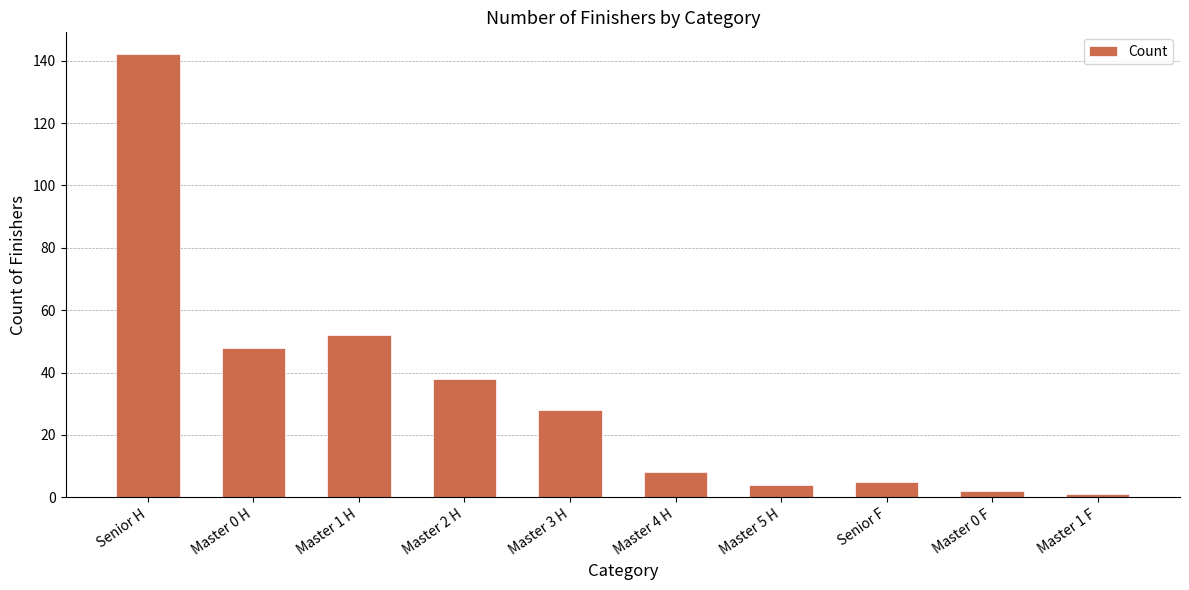

Where is the data nearest to the value 71?

Master 1 H